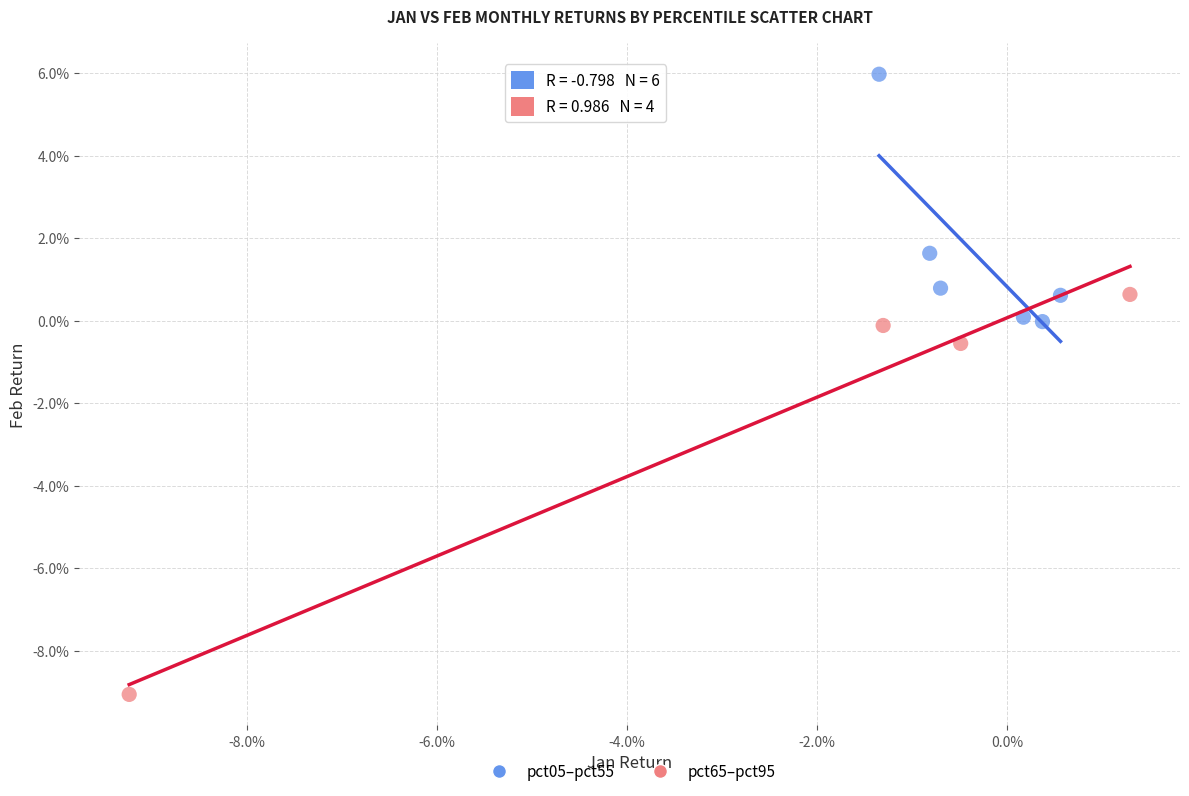

Which series reaches the maximum Y coordinate?

pct05–pct55